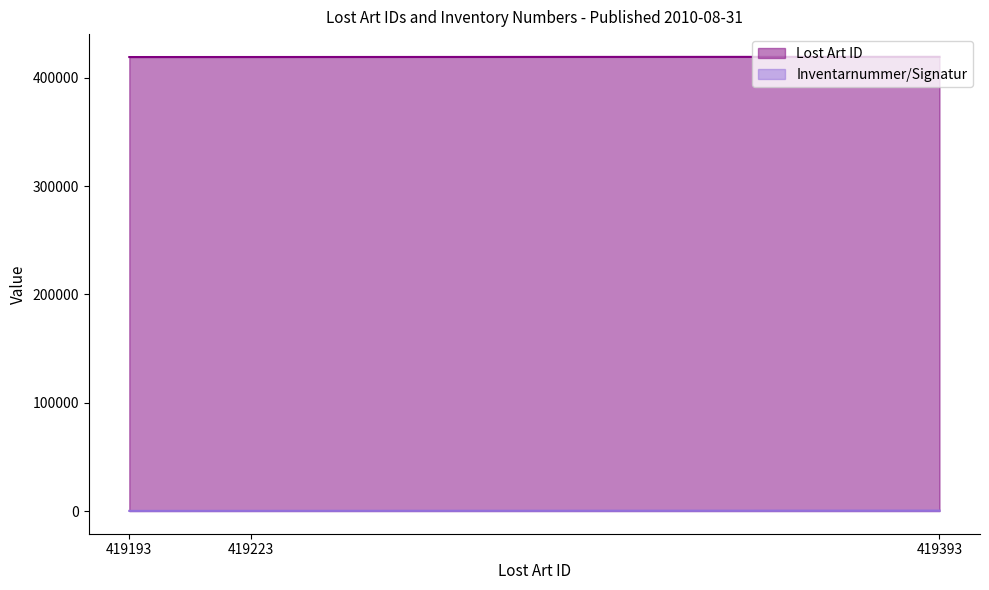

The Lost Art ID series shows 419223 at 419223. True or false?

True